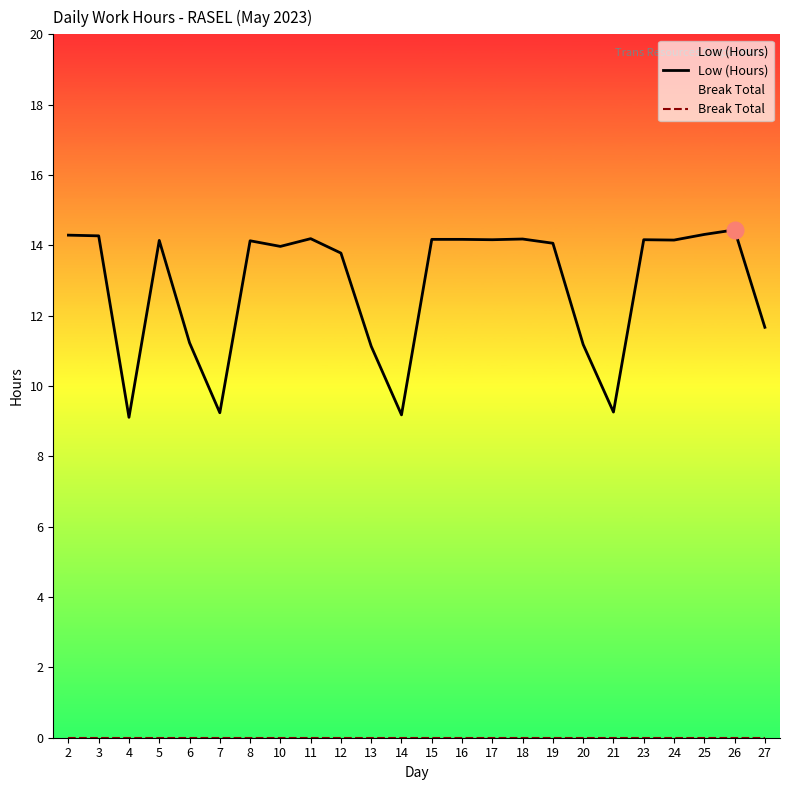

Which series has the largest range (max minus min)?

Low (Hours)